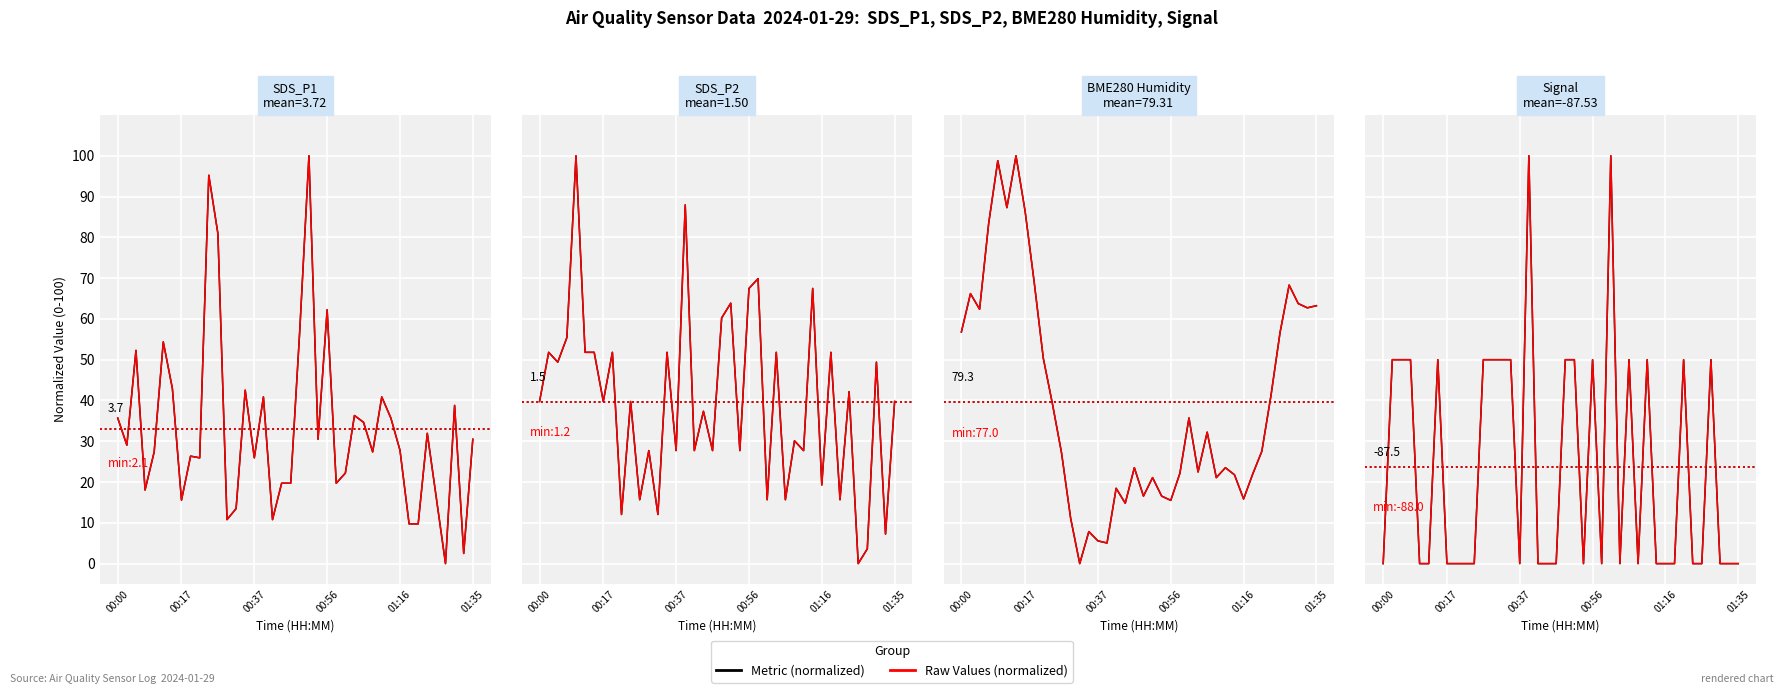

True or false: Metric (normalized) and Raw Values (normalized) cross at least once.

False